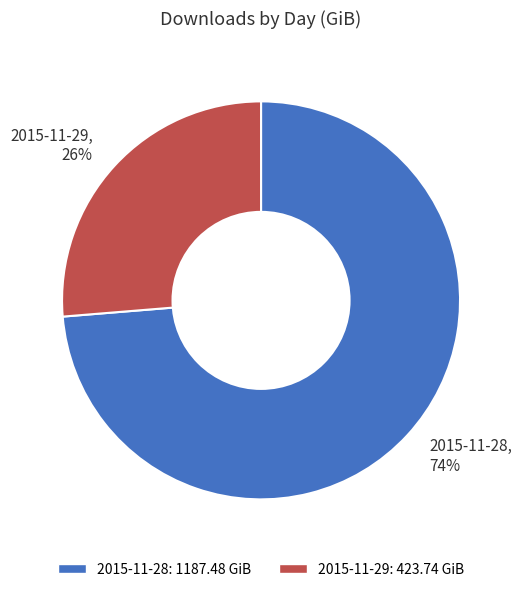

What is the majority slice?

2015-11-28